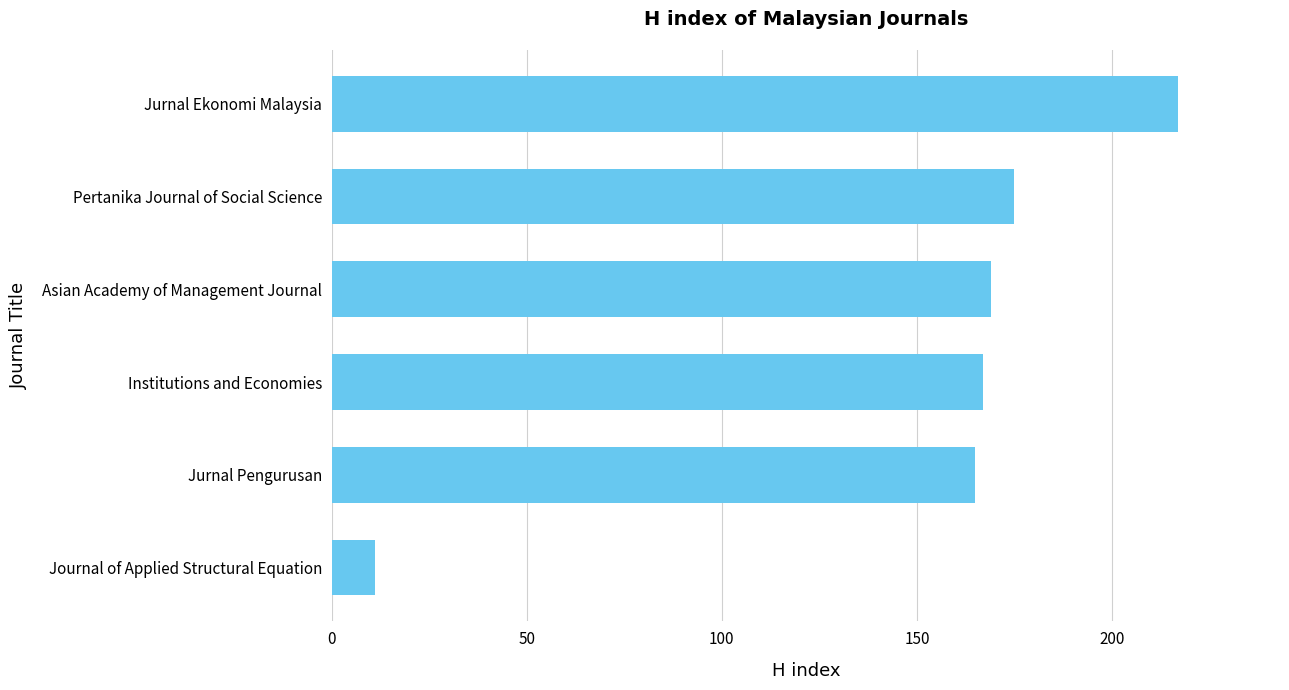

What is the difference between the maximum and second lowest values?

52